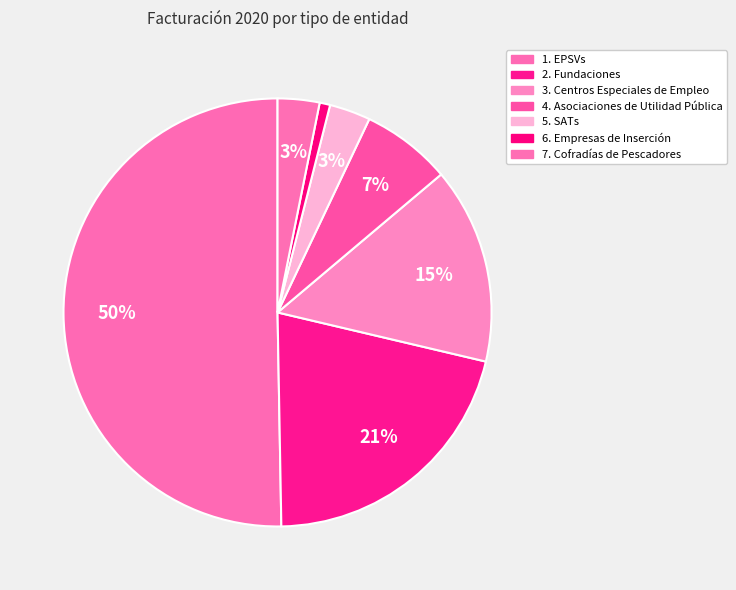

Which category has the smallest portion of the pie?

6. Empresas de Inserción